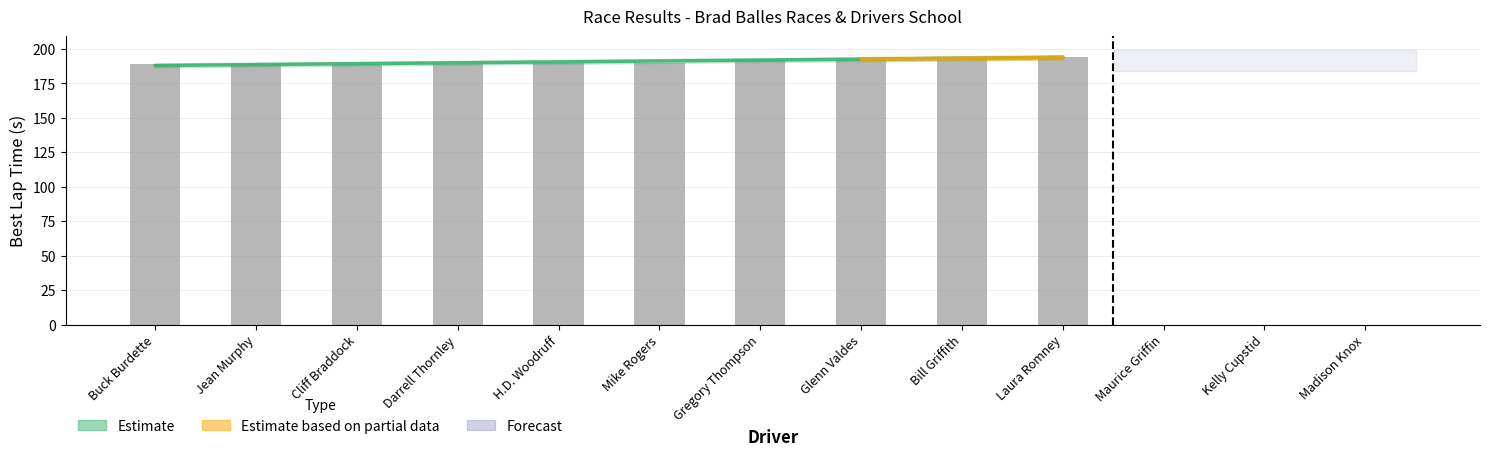

Which series has the largest range (max minus min)?

Best Lap time